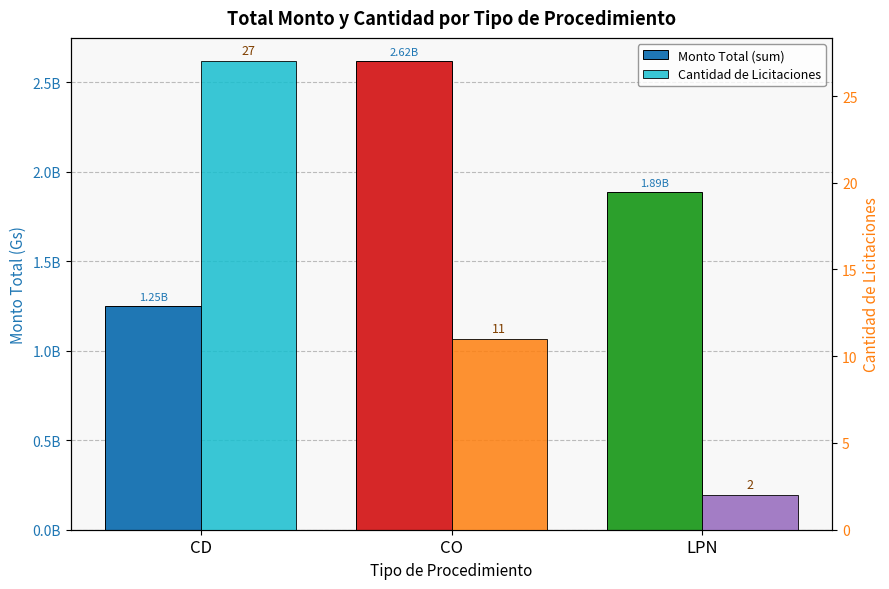

What are all the series names shown in the legend?

Monto Total (sum), Cantidad de Licitaciones